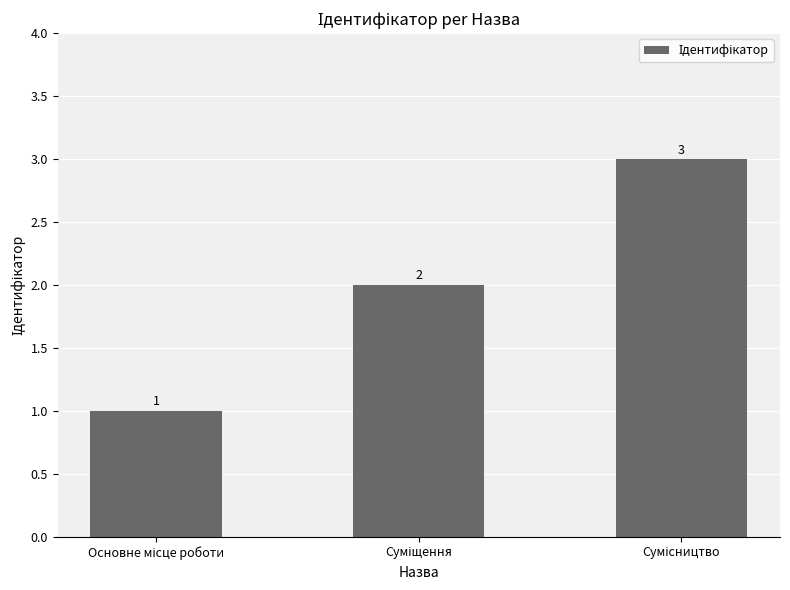

Count the values in the range 1 to 3.

3